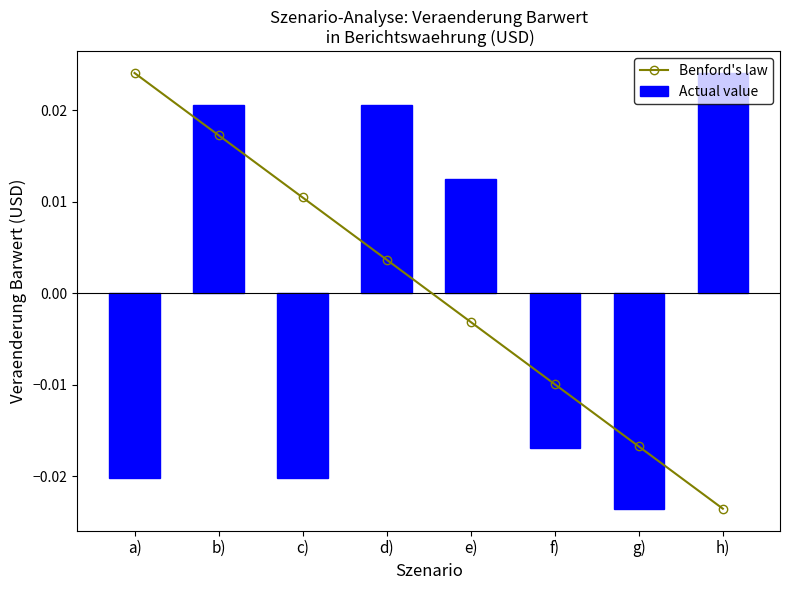

List the series in order of their overall mean, lowest first.

Actual value, Benford's law